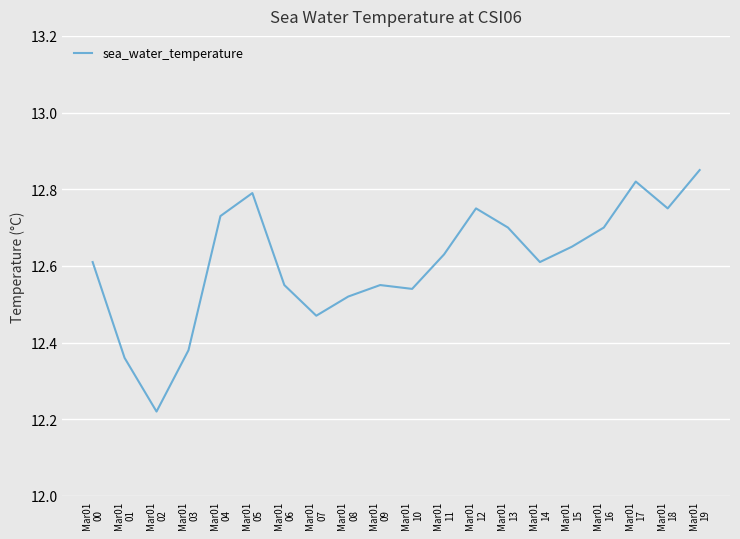

Which has a higher value, Mar01
00 or Mar01
04?

Mar01
04